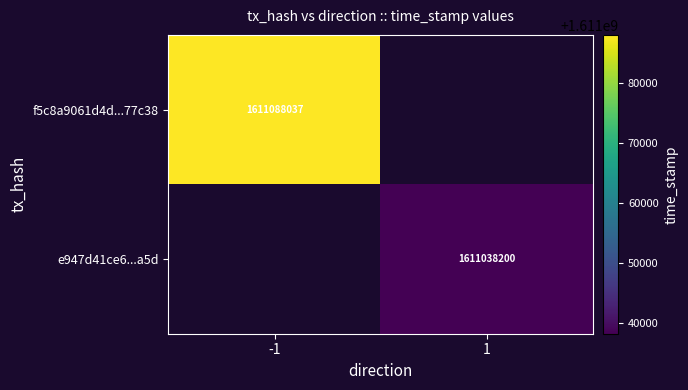

The f5c8a9061d4d...77c38 series shows 1611088037 at -1. True or false?

True